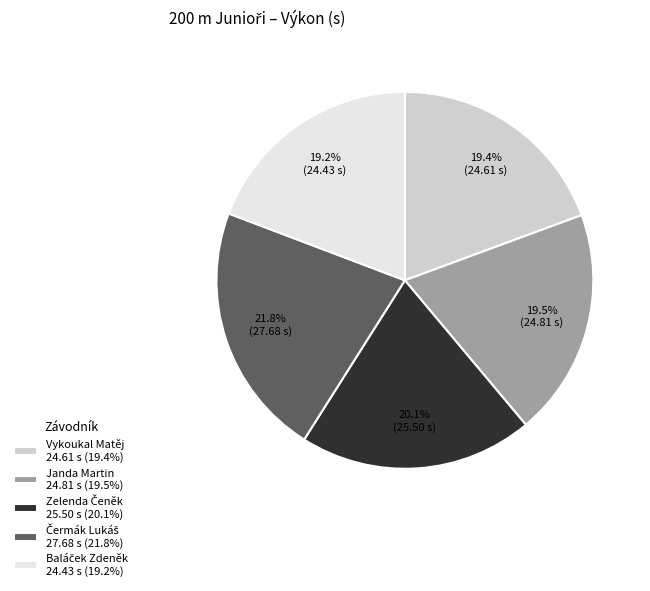

Approximately how many times larger is the value at Vykoukal Matěj 24.61 s (19.4%) compared to Janda Martin 24.81 s (19.5%)?

1.0